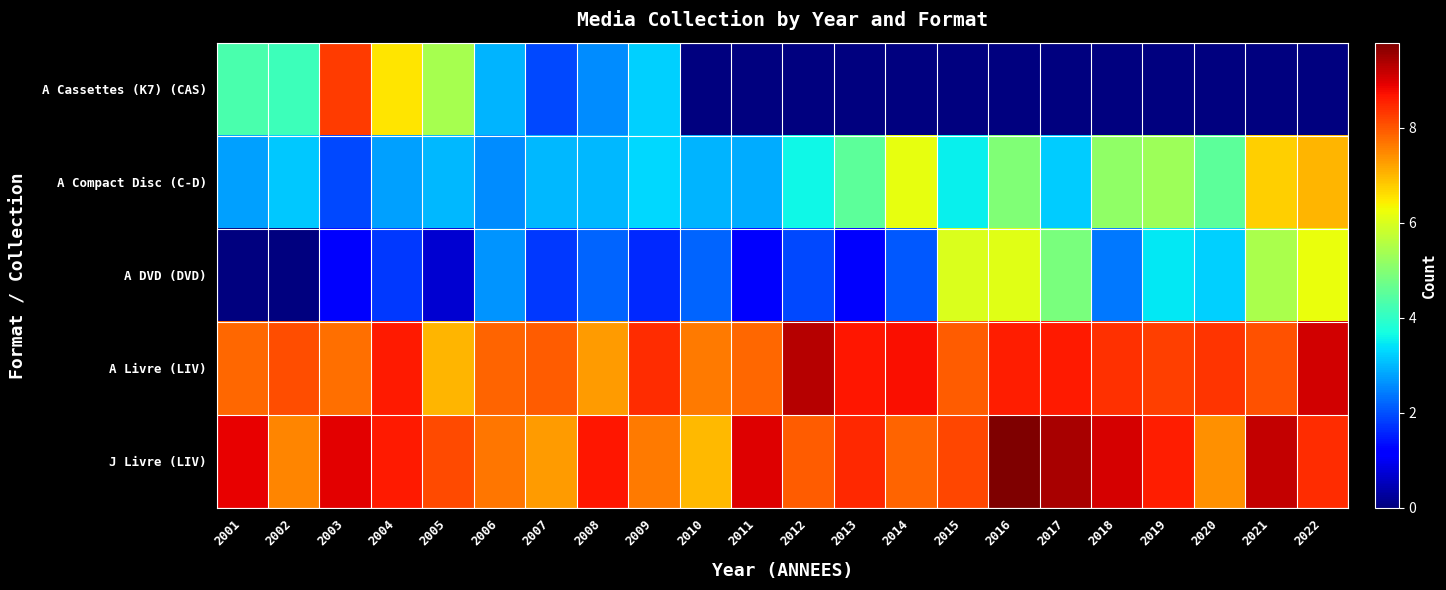

At which category does the chart reach its minimum across all series?

2010